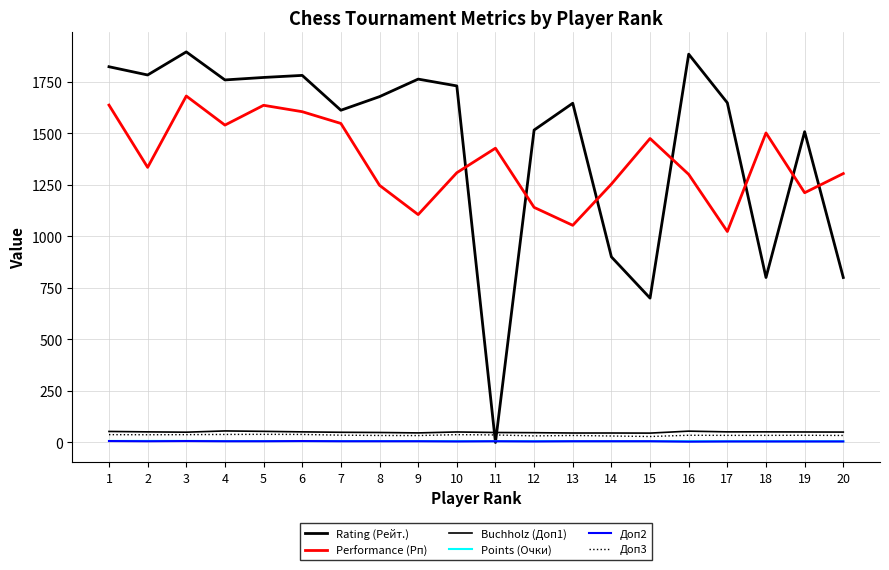

How many lines are shown in the chart?

6